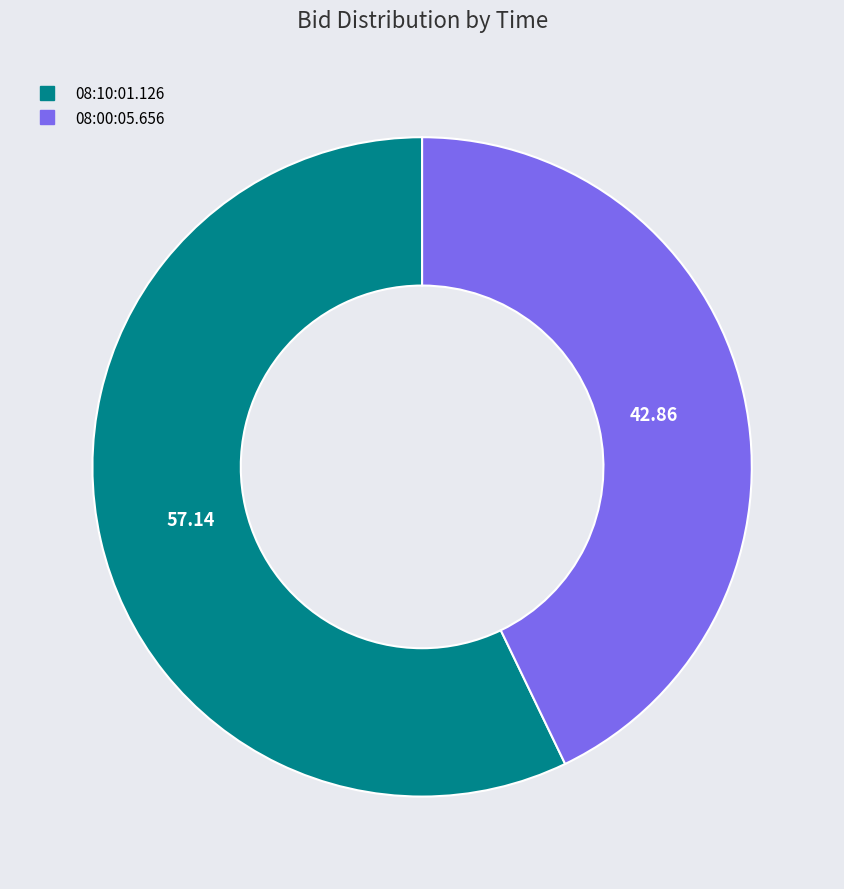

Is there any slice that represents more than half of the pie?

Yes